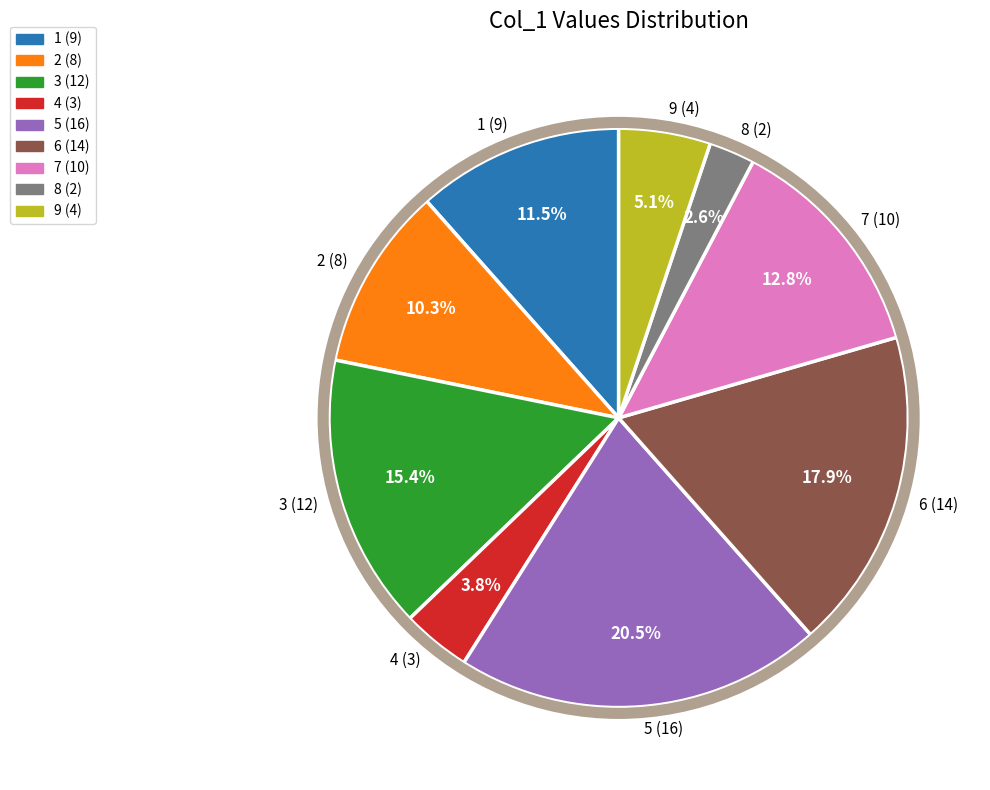

Which has a higher value, 8 (2) or 1 (9)?

1 (9)